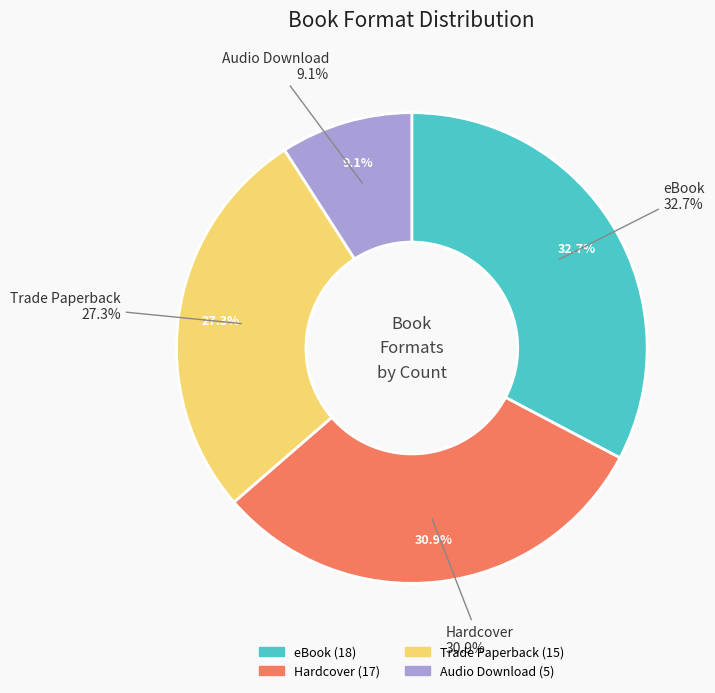

To the nearest percent, what is the difference between the Hardcover and Trade Paperback slice percentages?

4%